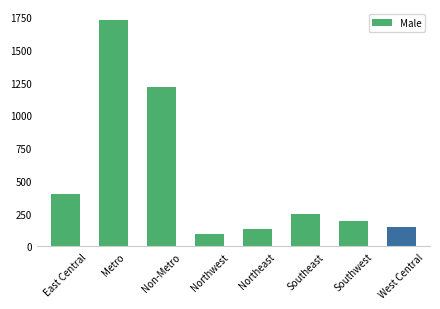

Reading left to right, what are all the values shown in this chart?

East Central=400	Metro=1725	Non-Metro=1219	Northwest=97	Northeast=133	Southeast=248	Southwest=193	West Central=148